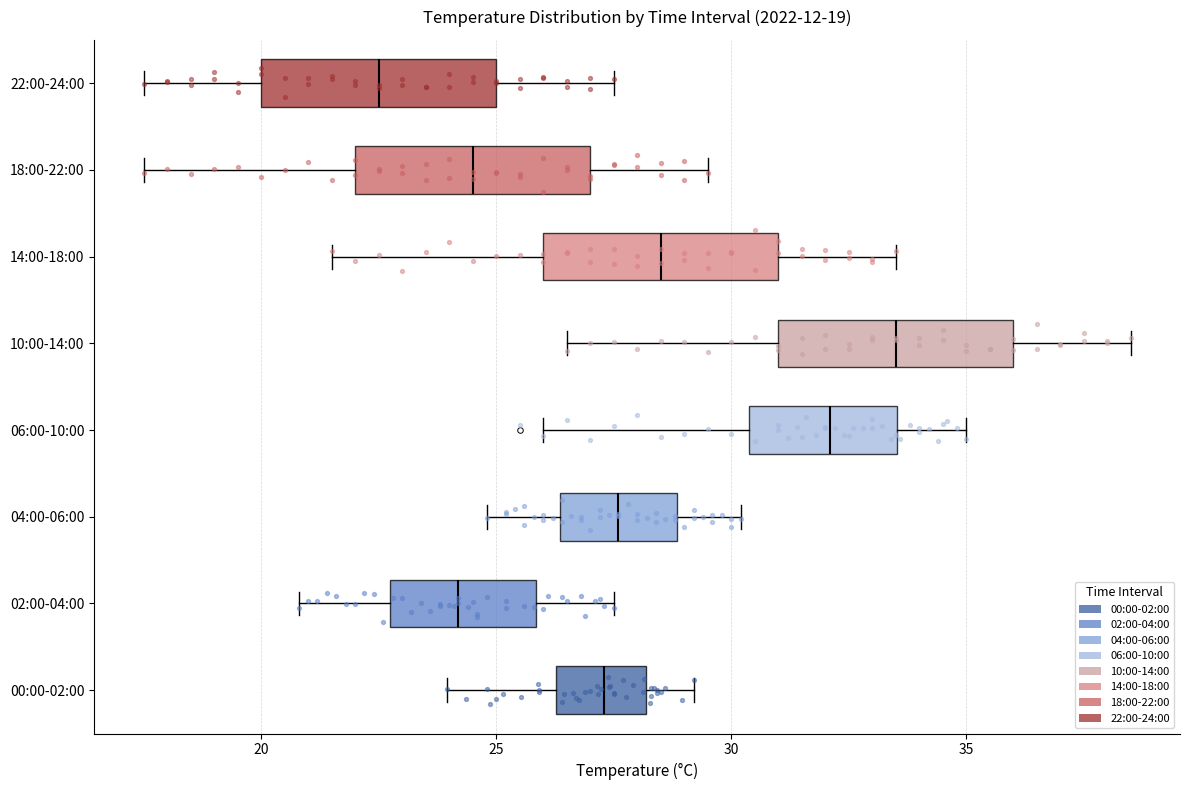

Which box has the furthest to the left median line?

22:00-24:00